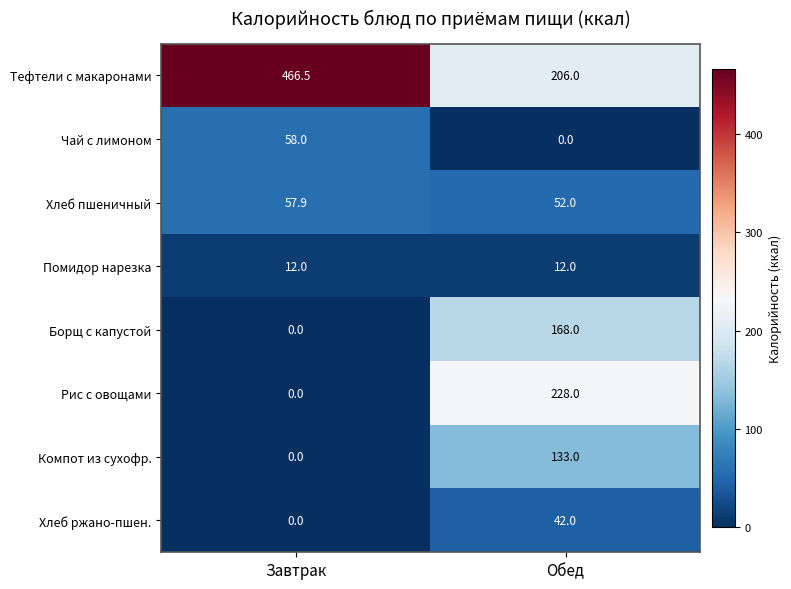

Reading left to right, what are all the values shown in this chart?

Тефтели с макаронами: Завтрак=466.5	Обед=206.0
Чай с лимоном: Завтрак=58.0	Обед=0.0
Хлеб пшеничный: Завтрак=57.9	Обед=52.0
Помидор нарезка: Завтрак=12.0	Обед=12.0
Борщ с капустой: Завтрак=0.0	Обед=168.0
Рис с овощами: Завтрак=0.0	Обед=228.0
Компот из сухофр.: Завтрак=0.0	Обед=133.0
Хлеб ржано-пшен.: Завтрак=0.0	Обед=42.0